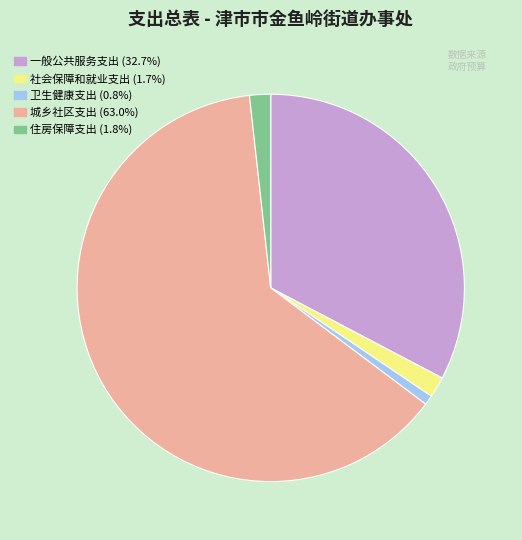

Combined, do 社会保障和就业支出 and 卫生健康支出 account for over 50%?

No